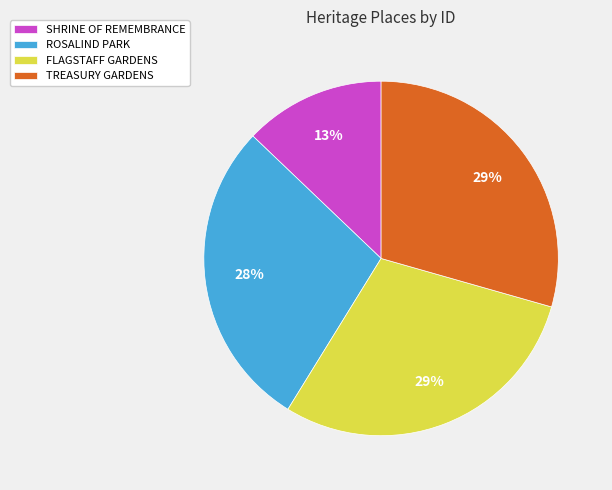

How many slices are in this pie chart?

4